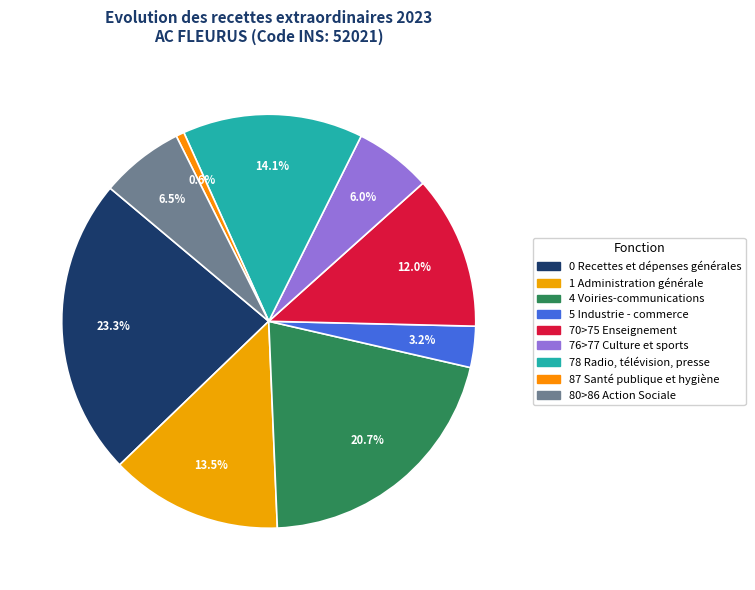

What percentage is the 70>75 Enseignement slice, to the nearest percent?

12%